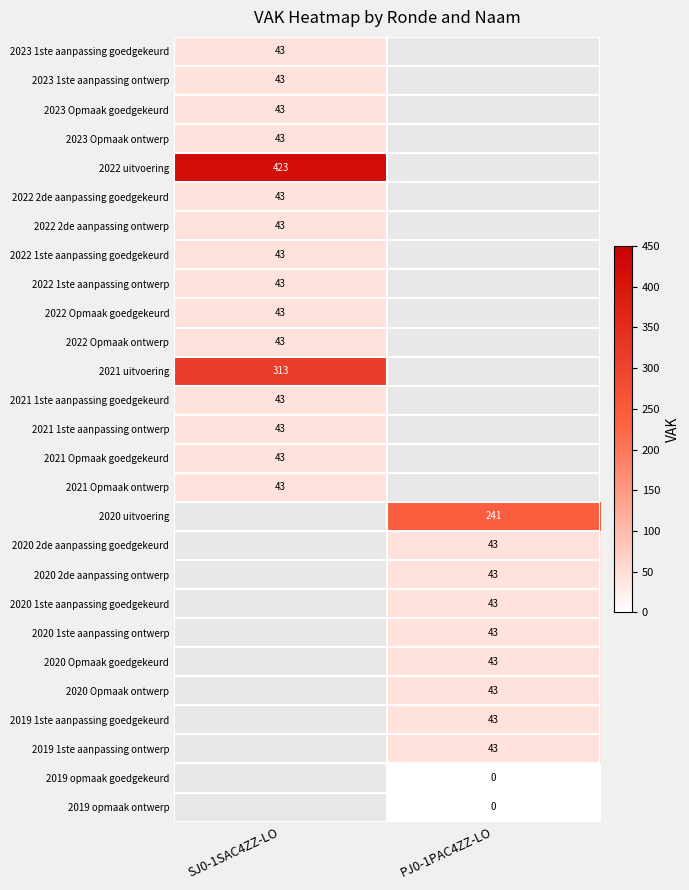

The 2020 Opmaak goedgekeurd series shows 27 at PJ0-1PAC4ZZ-LO. True or false?

False